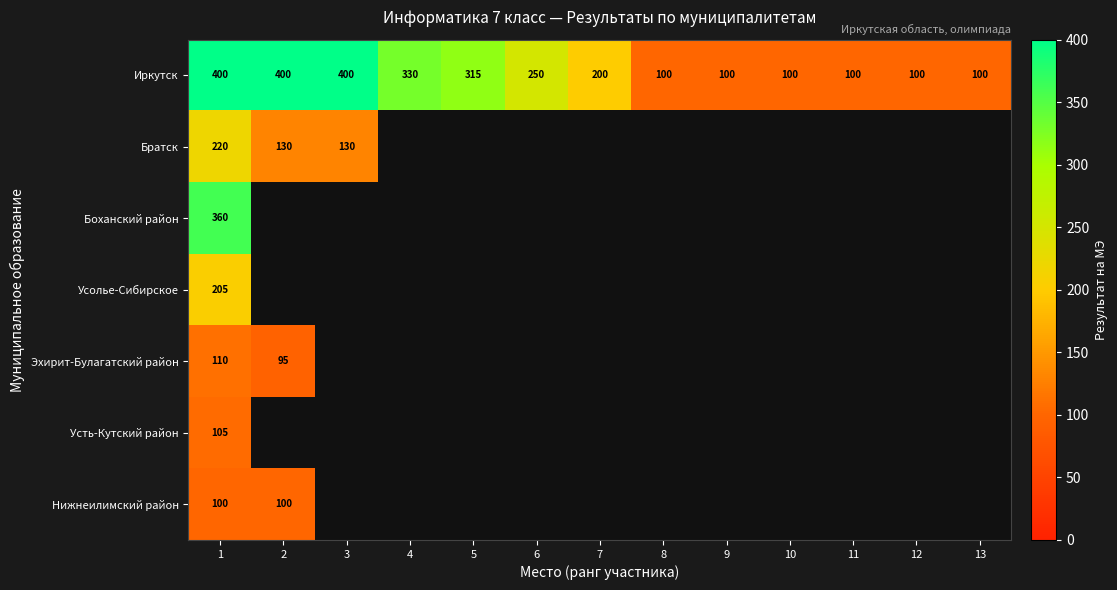

The Усолье-Сибирское series shows 0 at 2. True or false?

True